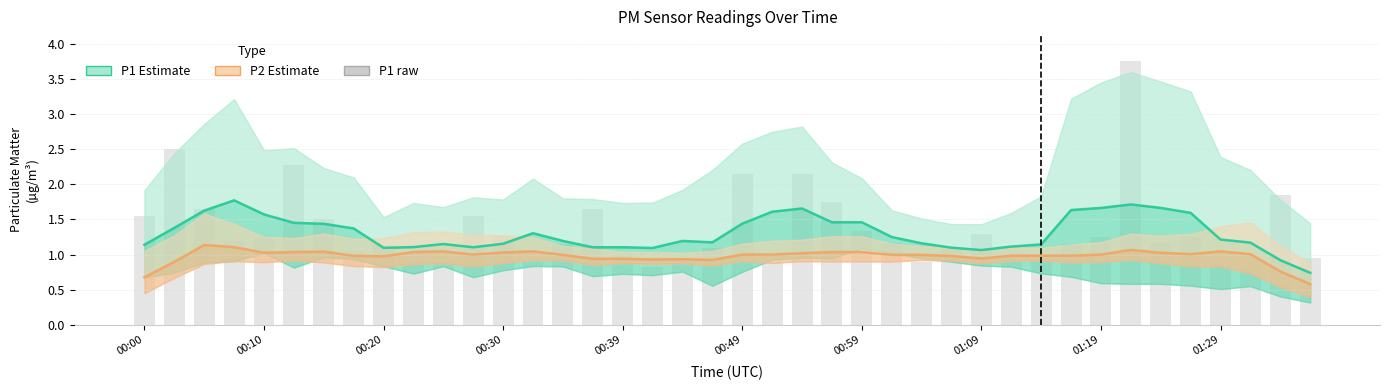

How many groups of bars are there?

40